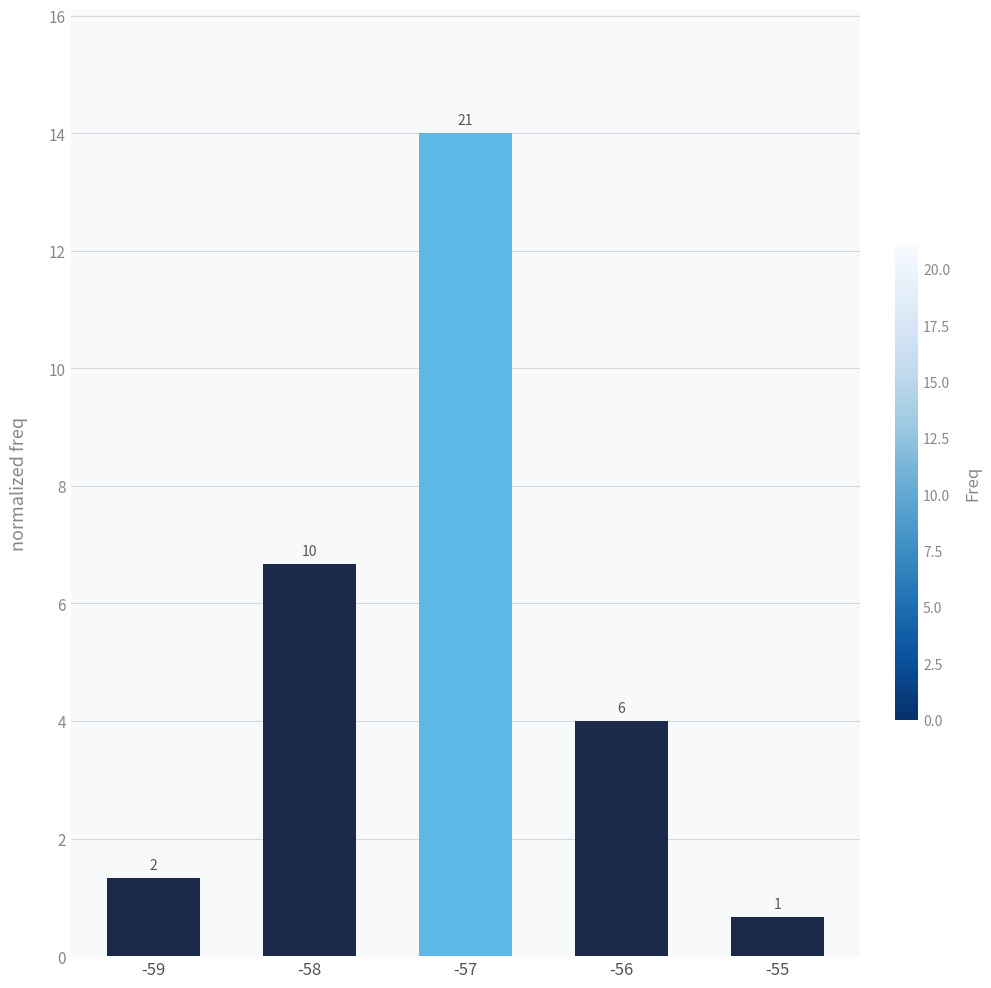

How many bars are there in total?

5